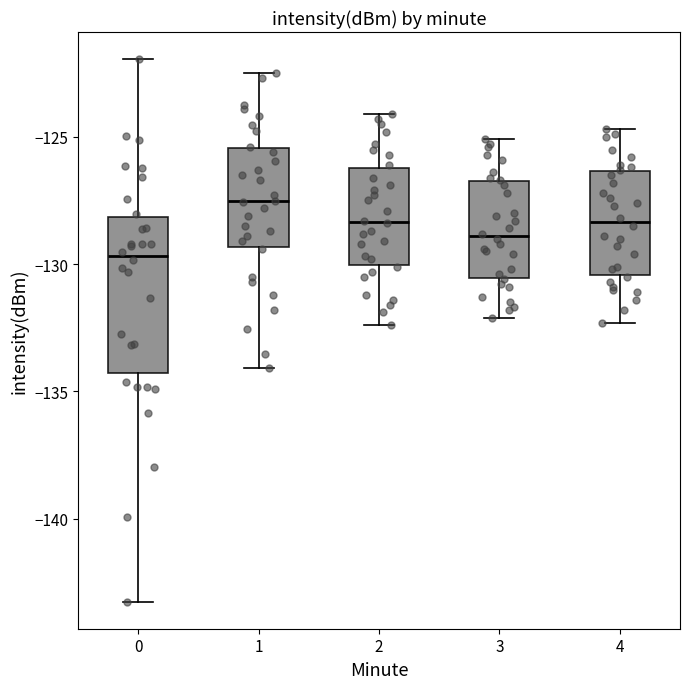

Comparing the boxes themselves (not the whiskers), which one is the tallest?

0